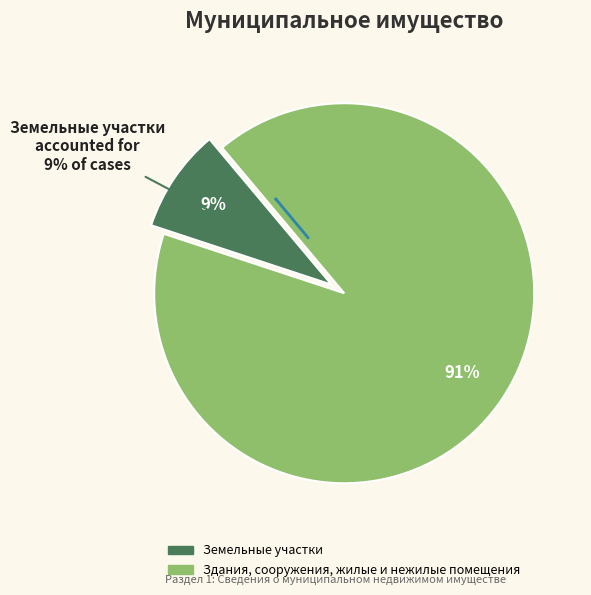

What is the smallest slice in the pie chart?

Земельные участки